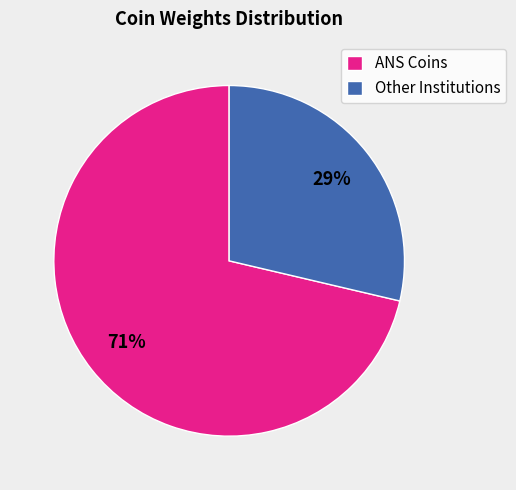

How many segments does this pie chart have?

2